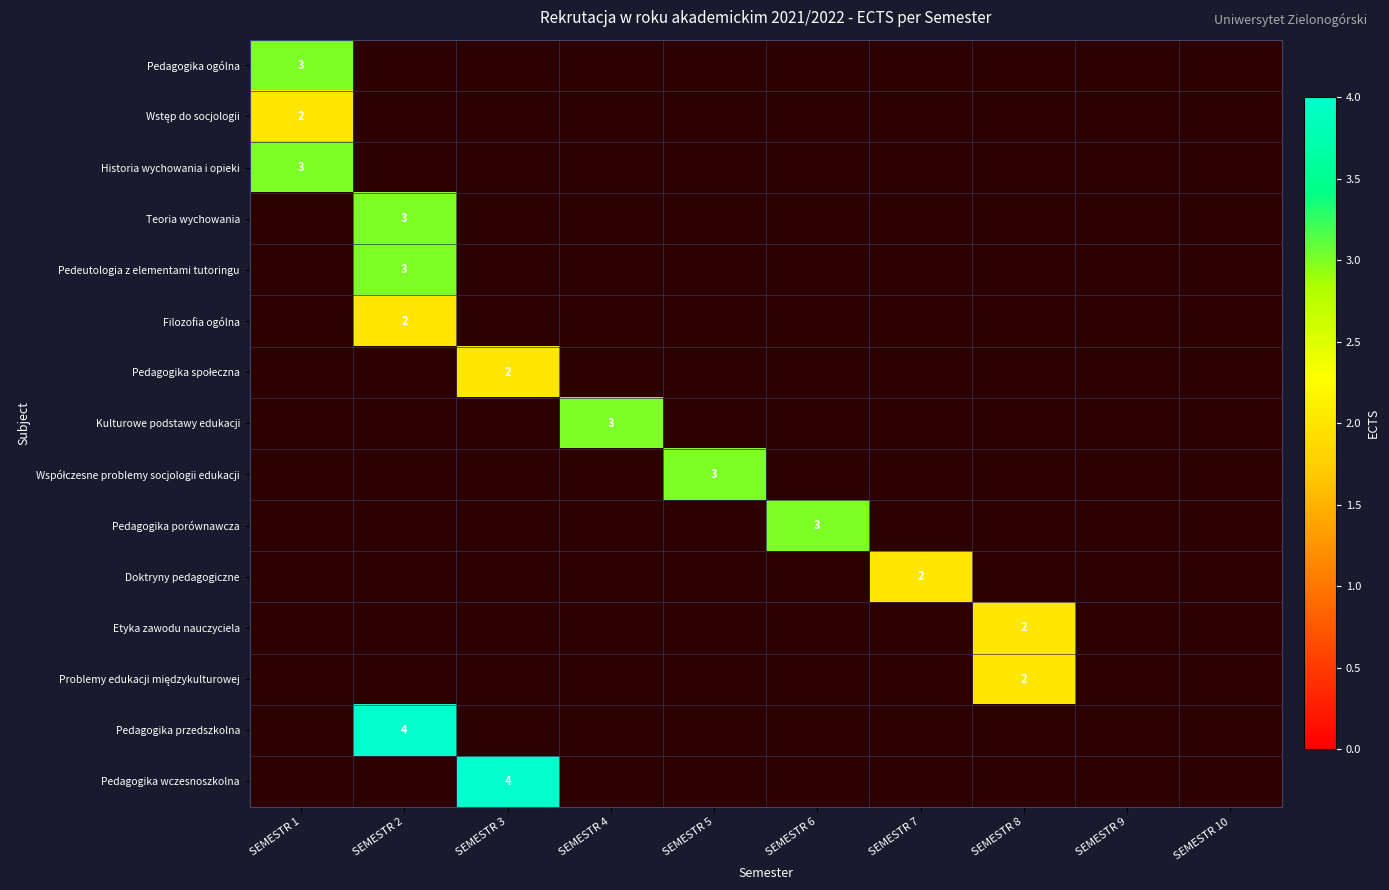

Is it true that Pedagogika ogólna equals 3 at SEMESTR 1?

True